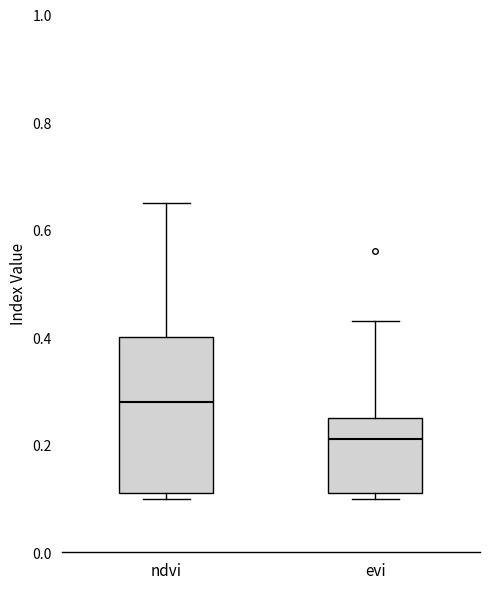

Which box is the tallest, from its lower edge to its upper edge?

ndvi